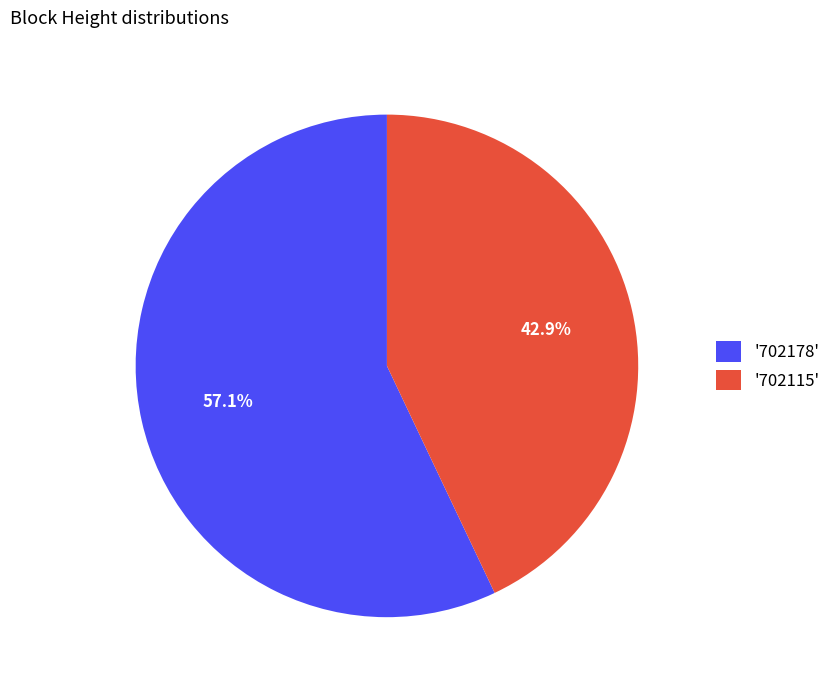

Which category has the biggest portion of the pie?

'702178'